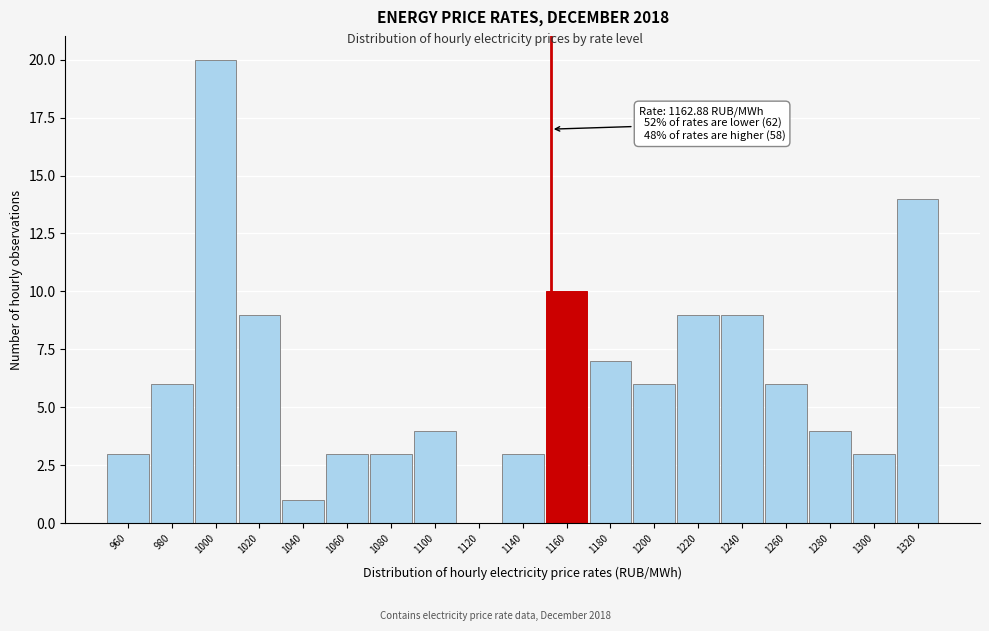

Reading left to right, what are all the values shown in this chart?

960=3	980=6	1000=20	1020=9	1040=1	1060=3	1080=3	1100=4	1120=0	1140=3	1160=10	1180=7	1200=6	1220=9	1240=9	1260=6	1280=4	1300=3	1320=14